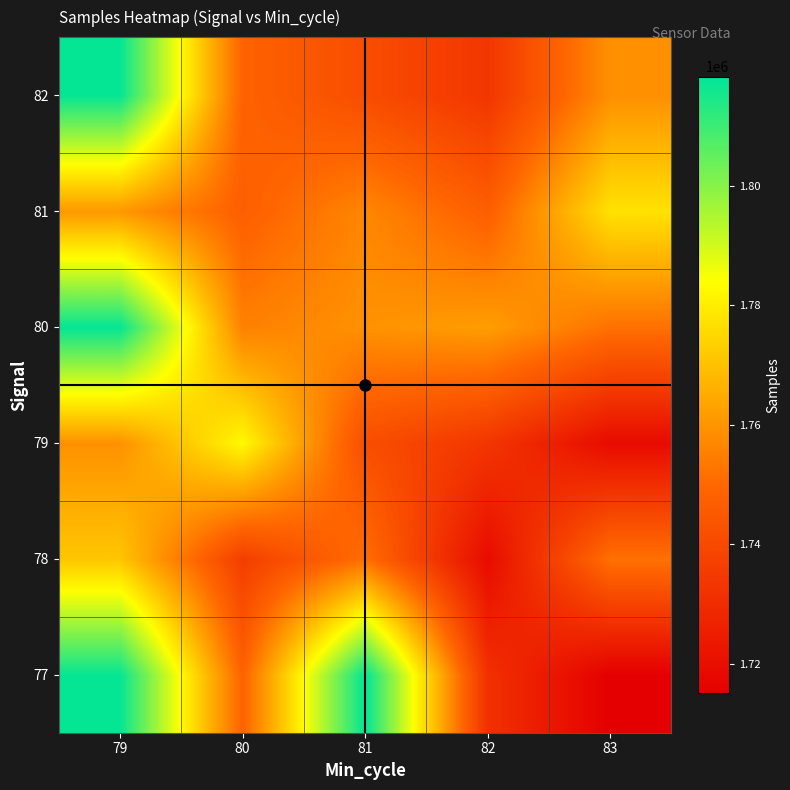

What is the smallest value displayed?

1715071